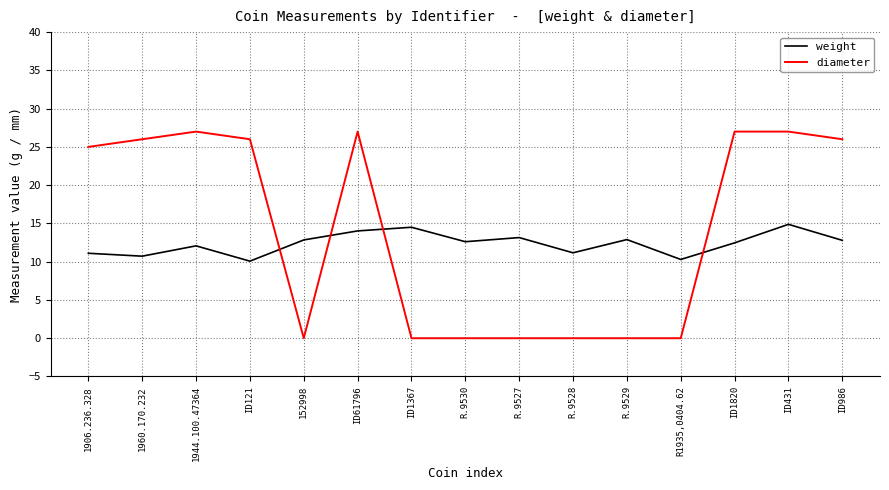

Where is the first local minimum for weight?

1960.170.232